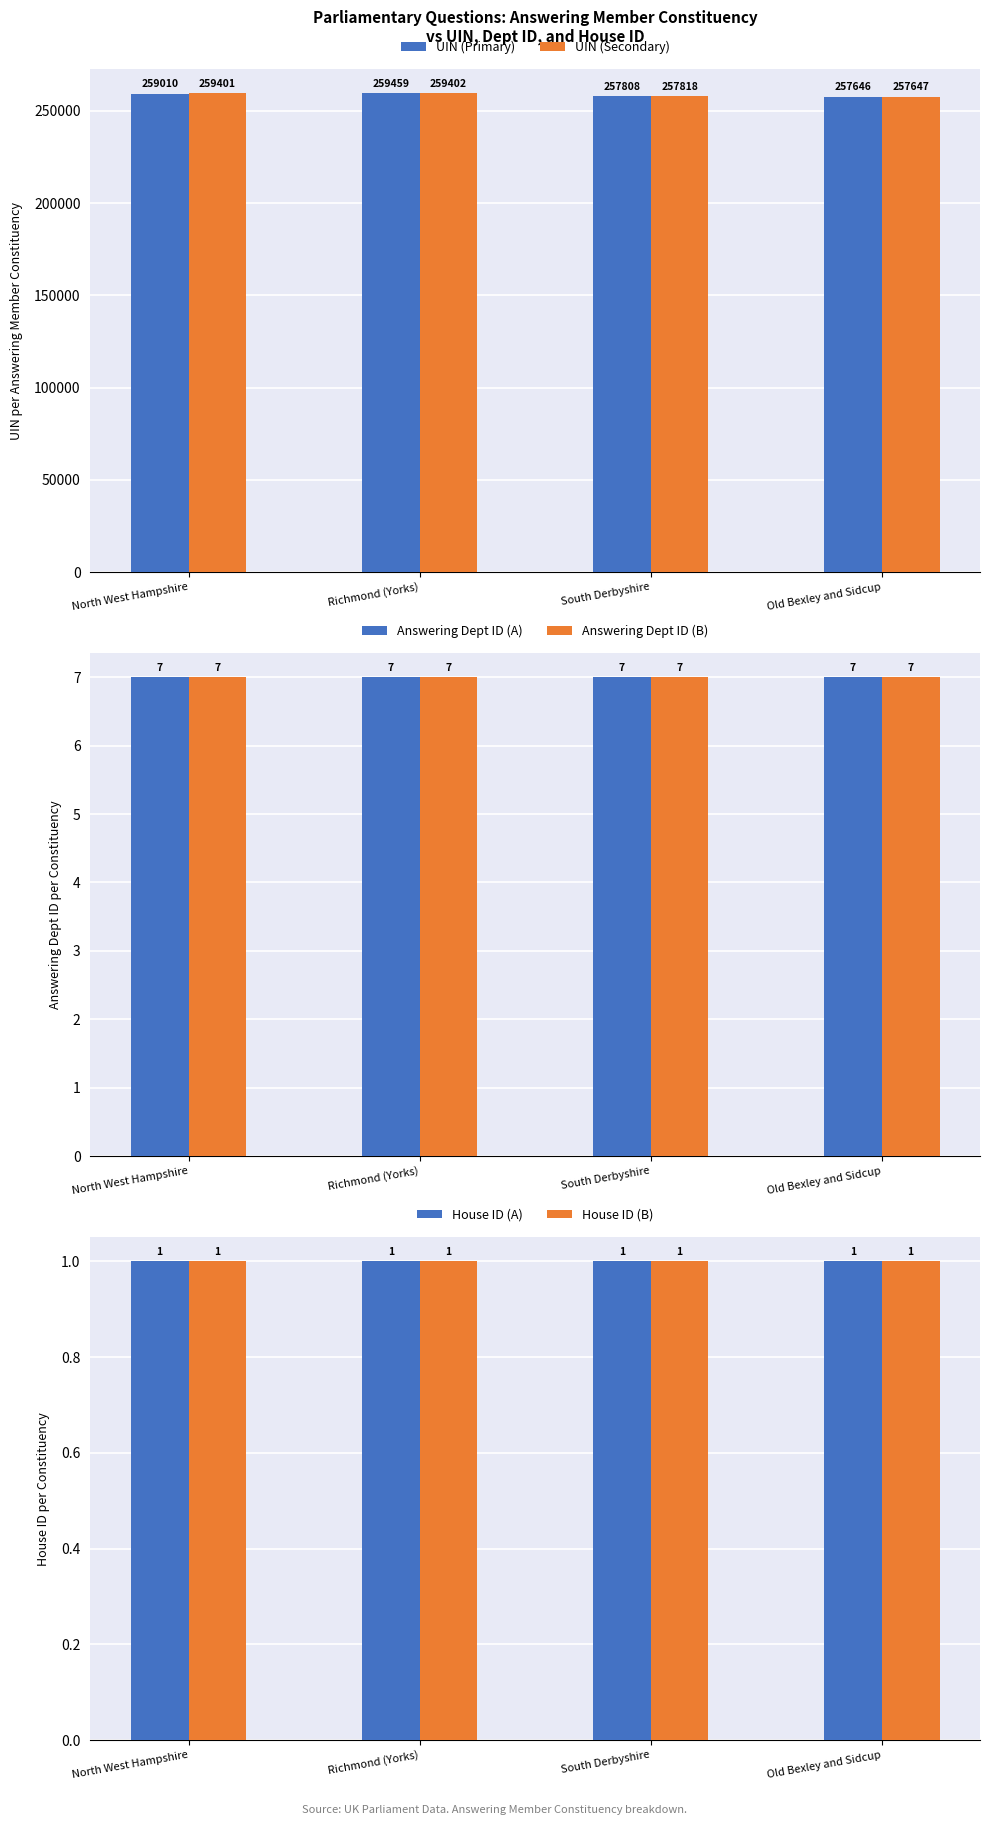

The value of Answering Dept ID (B) at Old Bexley and Sidcup is 7. True or false?

True